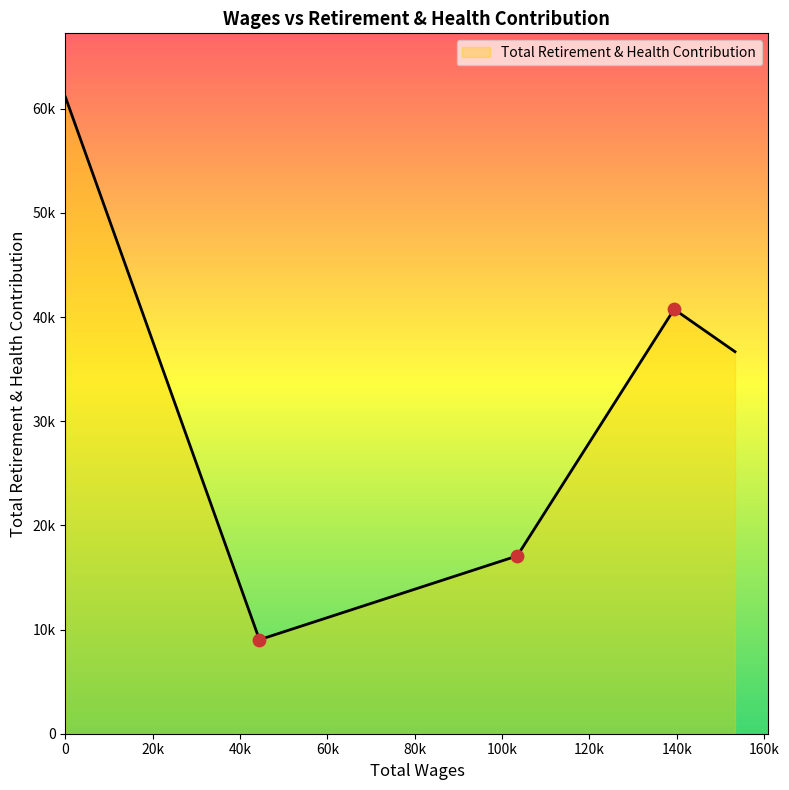

Is this an area chart (filled region under the line)?

Yes